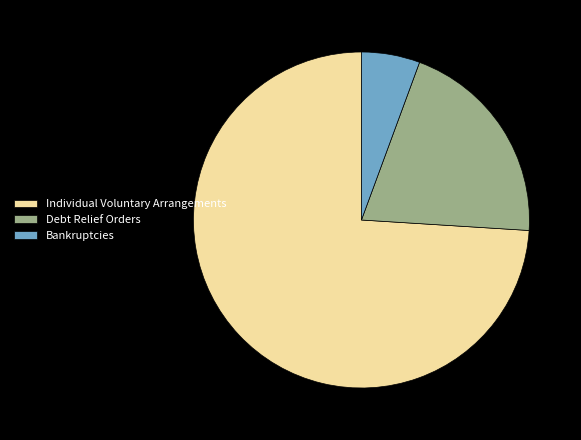

Approximately how many times larger is the value at Debt Relief Orders compared to Individual Voluntary Arrangements?

0.3